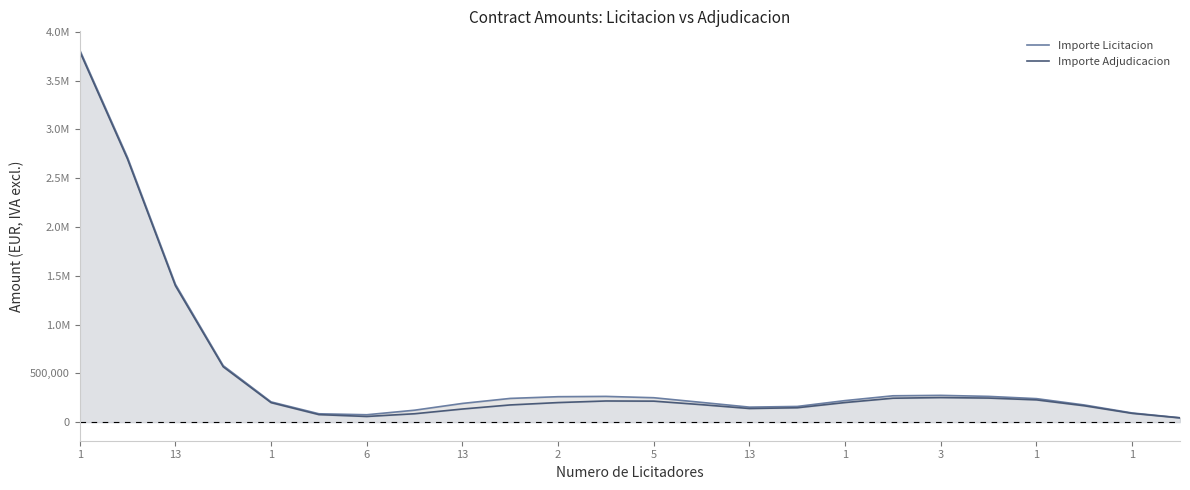

At which category is the sum across all series the highest?

1